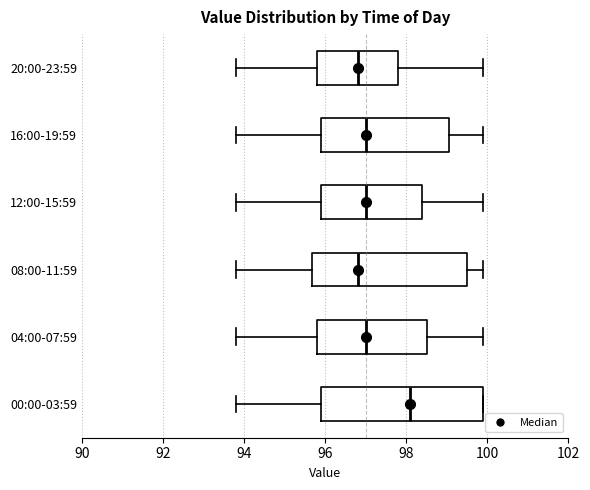

Where does the right whisker of the box for 16:00-19:59 end on the x-axis? The values are not printed on the chart, so give them approximately, as read against the axis.

100.0